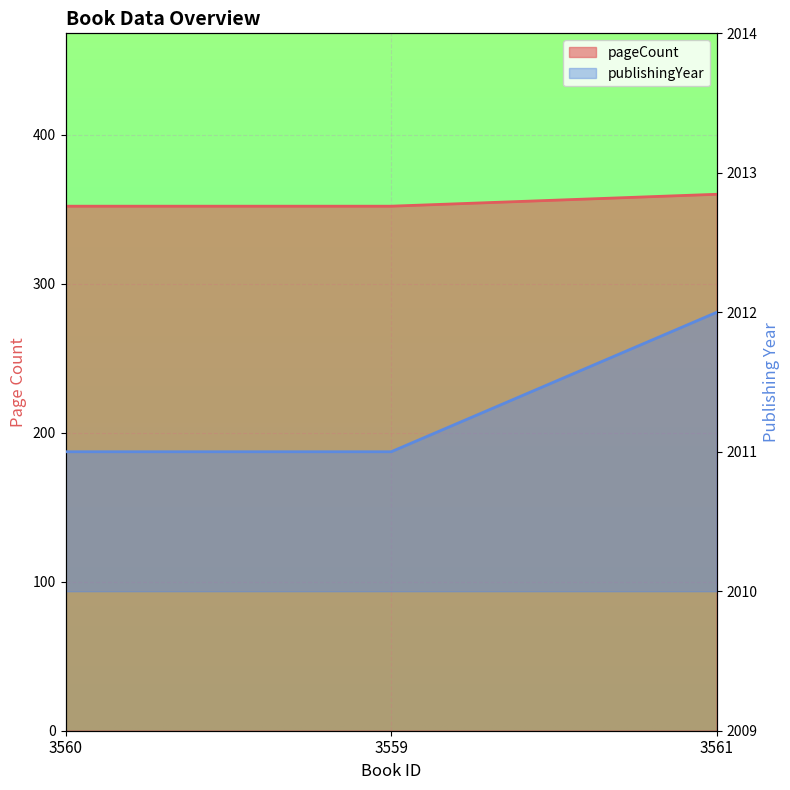

What are all the series names shown in the legend?

pageCount, publishingYear